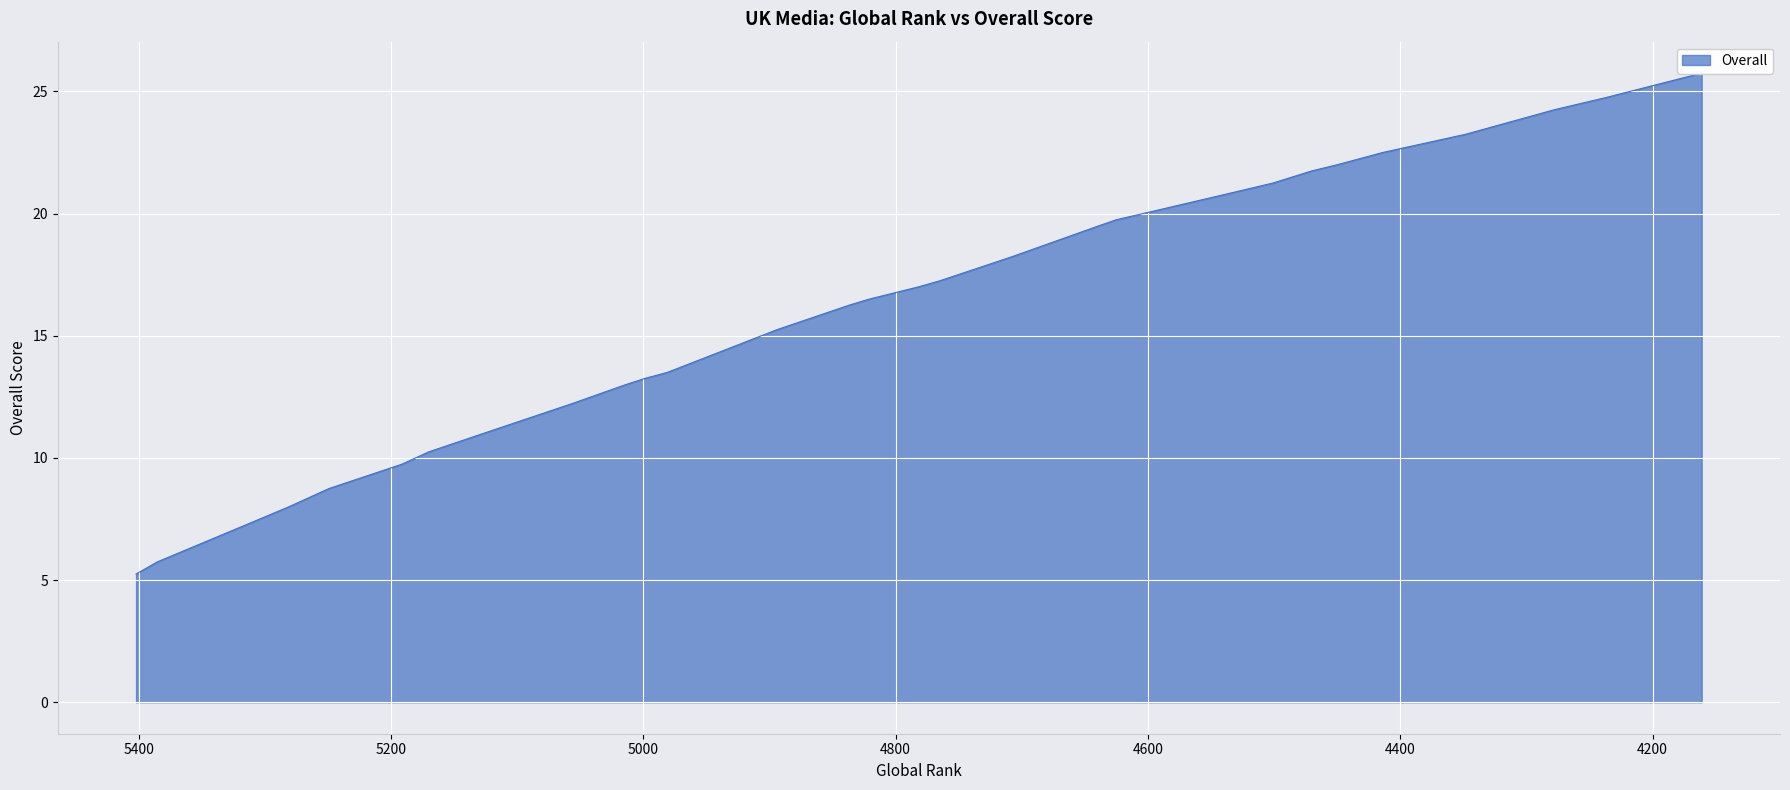

How many series are shown in this chart?

1